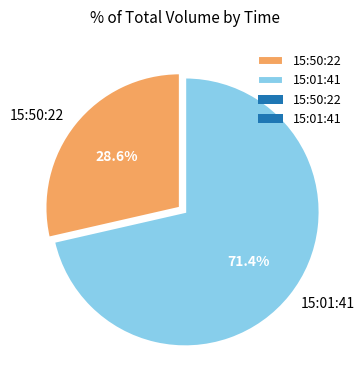

Count the number of slices in the pie.

2